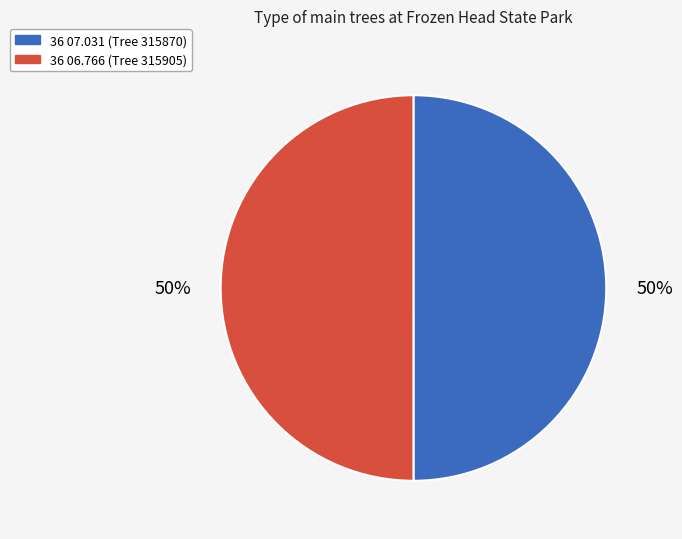

The 36 07.031 slice represents 43% of the pie. True or false?

False